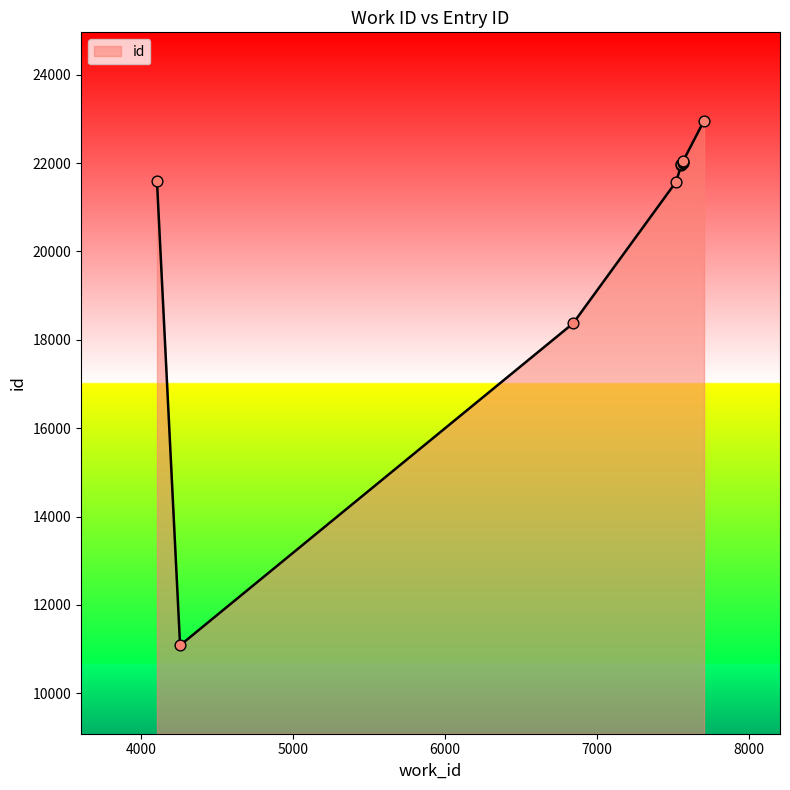

What is the ratio of the value at 7554 to the value at 4255?

2.0